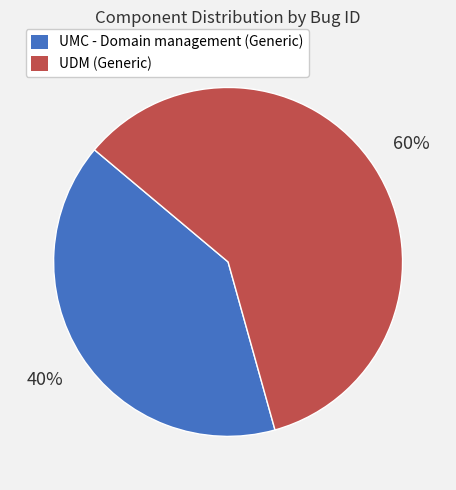

Rank the categories by value from lowest to highest.

UMC - Domain management (Generic), UDM (Generic)